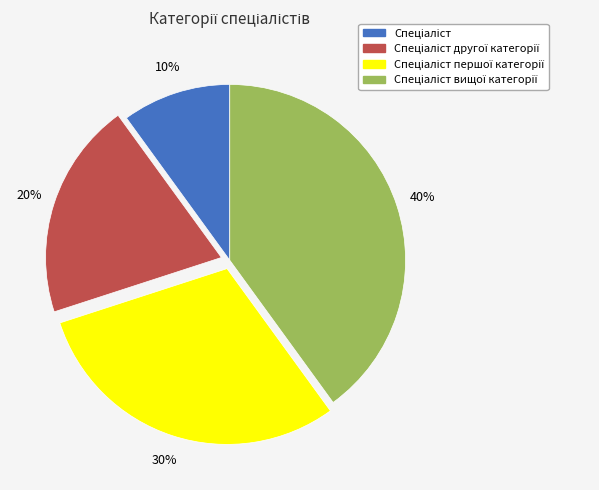

To the nearest percent, what is the difference between the largest and smallest slice percentages?

30%